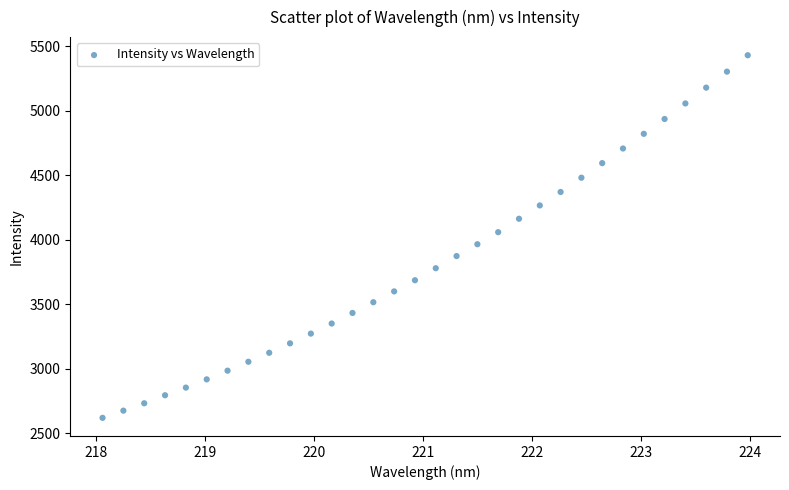

What is the range of X values (max minus min)?

5.9